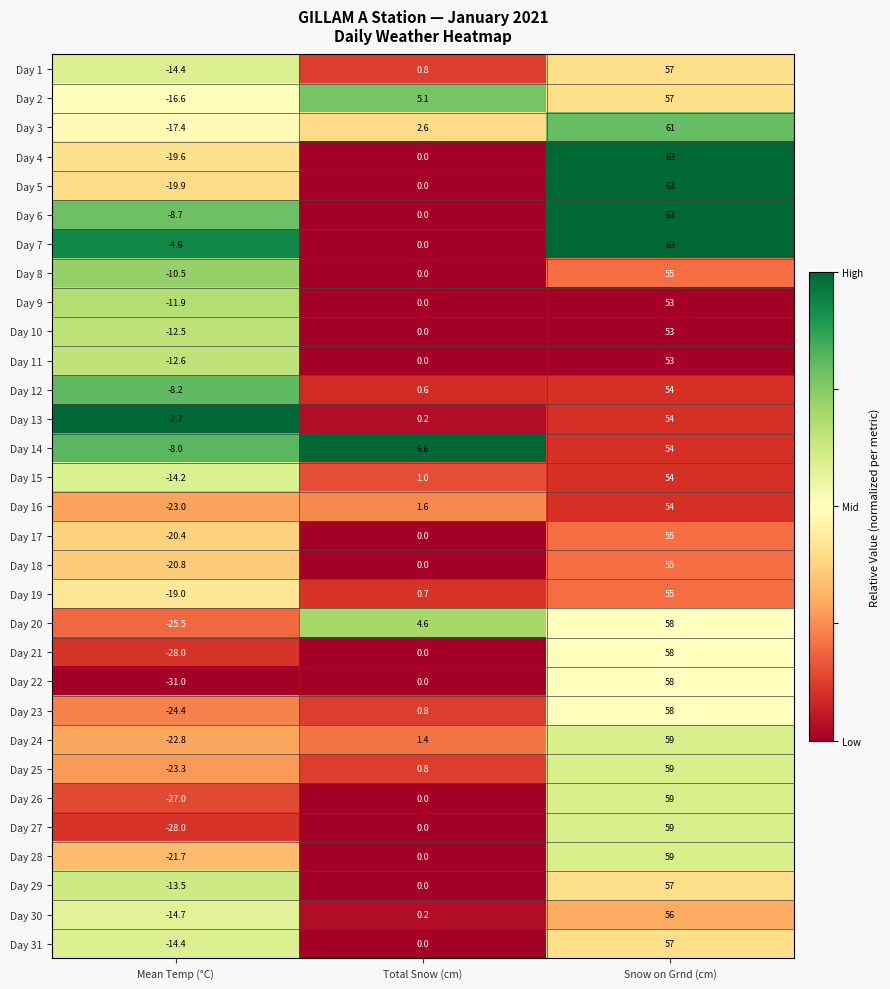

Rank the categories by Day 29 value from lowest to highest.

Mean Temp (°C), Total Snow (cm), Snow on Grnd (cm)